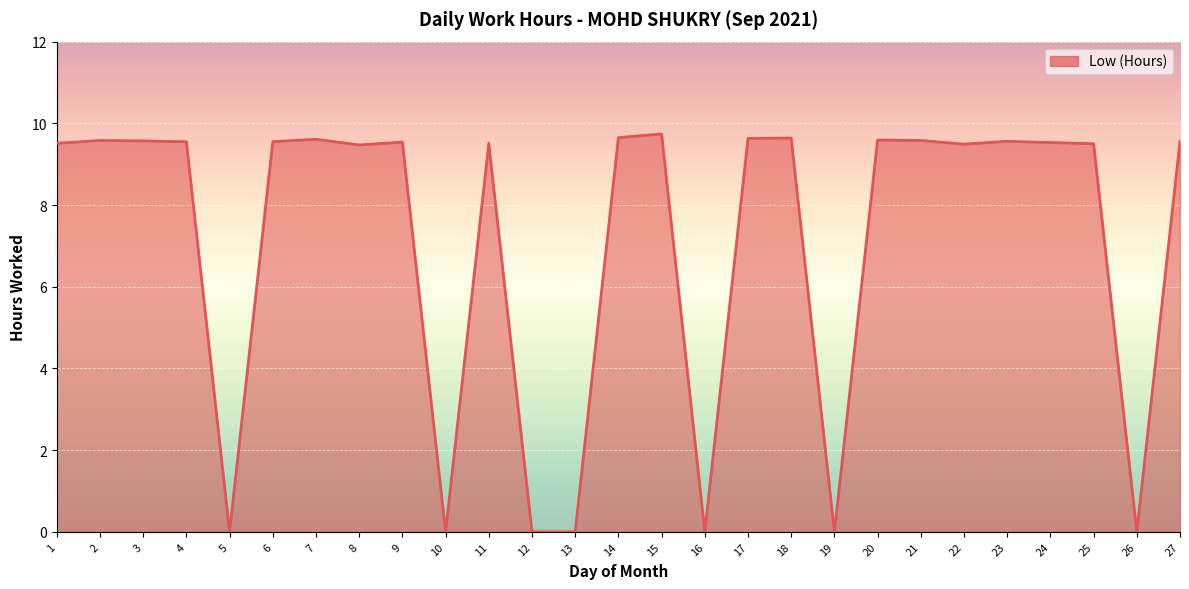

Is it true that the value at 14 is 9.7?

True